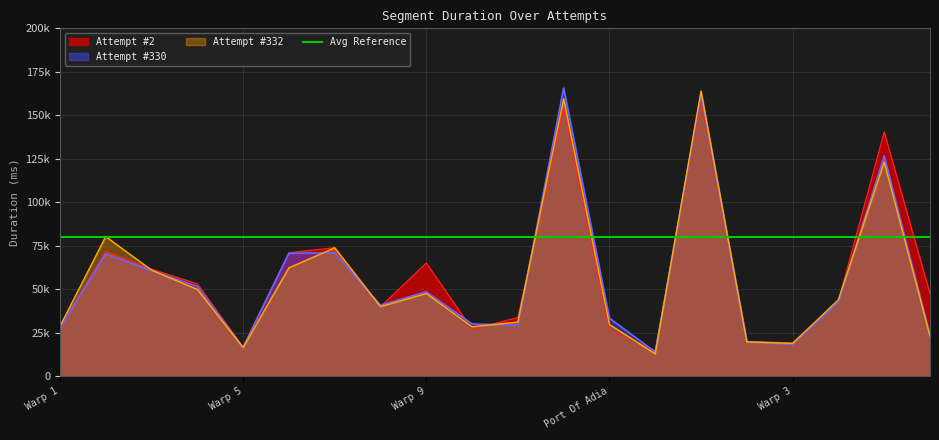

How many values in the Attempt #2 series are below 47423?

10